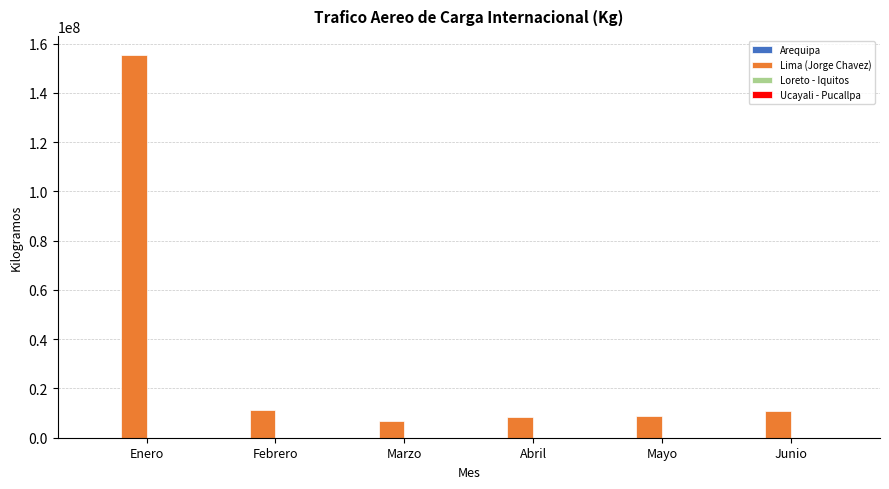

How many series are shown in this chart?

4